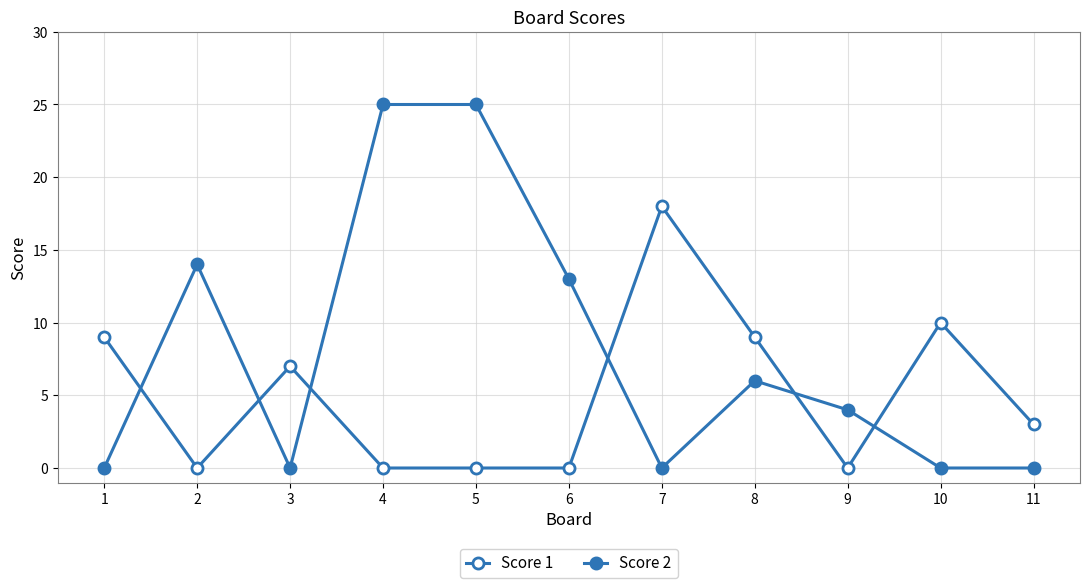

Reading right to left, what are all the values shown in this chart?

Score 1: 11=3	10=10	9=0	8=9	7=18	6=0	5=0	4=0	3=7	2=0	1=9
Score 2: 11=0	10=0	9=4	8=6	7=0	6=13	5=25	4=25	3=0	2=14	1=0